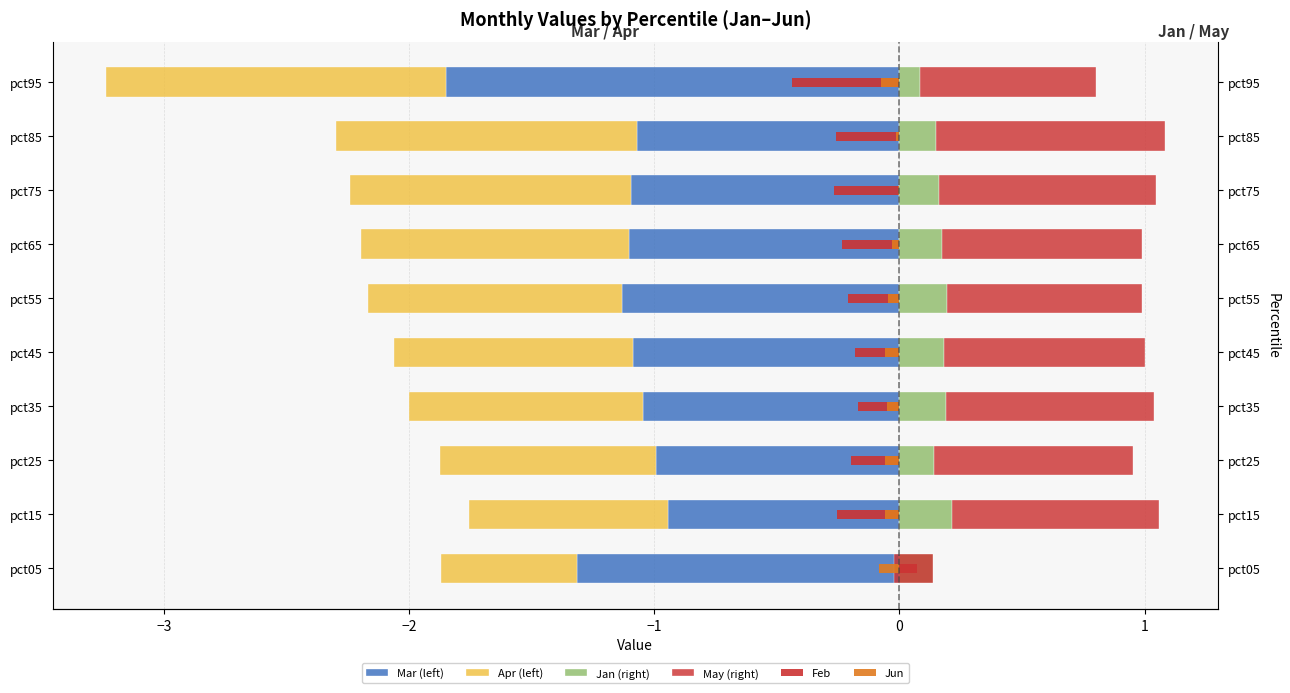

What are all the series names shown in the legend?

Mar (left), Apr (left), Jan (right), May (right), Feb, Jun